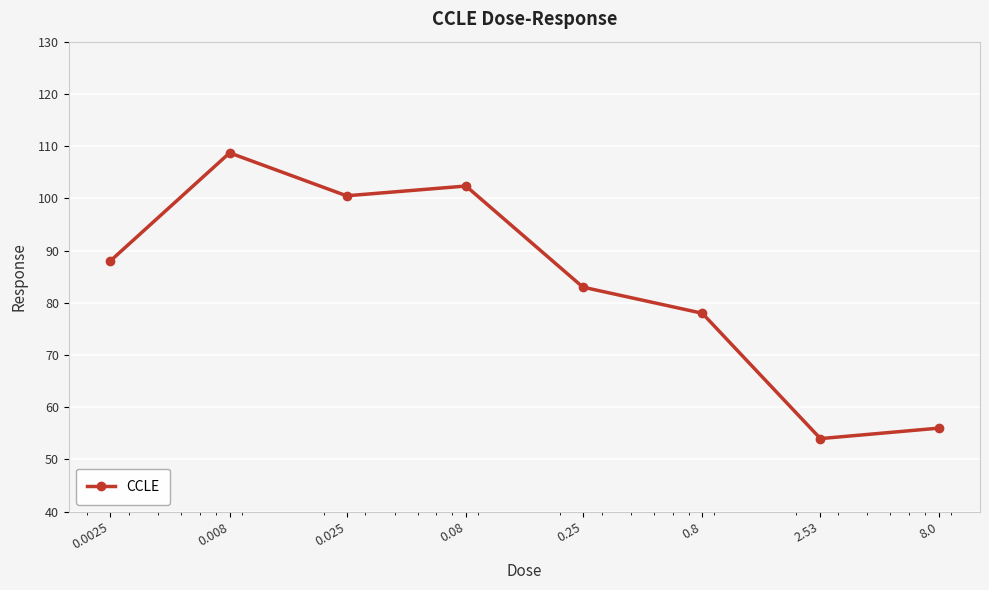

How many points are higher than both their immediate neighbors (excluding endpoints)?

2